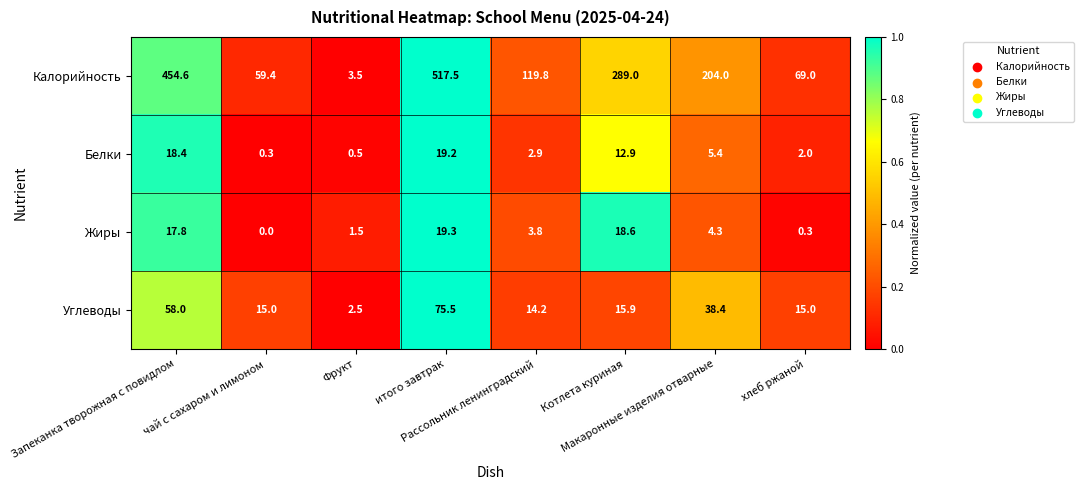

List the series in order of their peak value, highest first.

Калорийность, Углеводы, Жиры, Белки